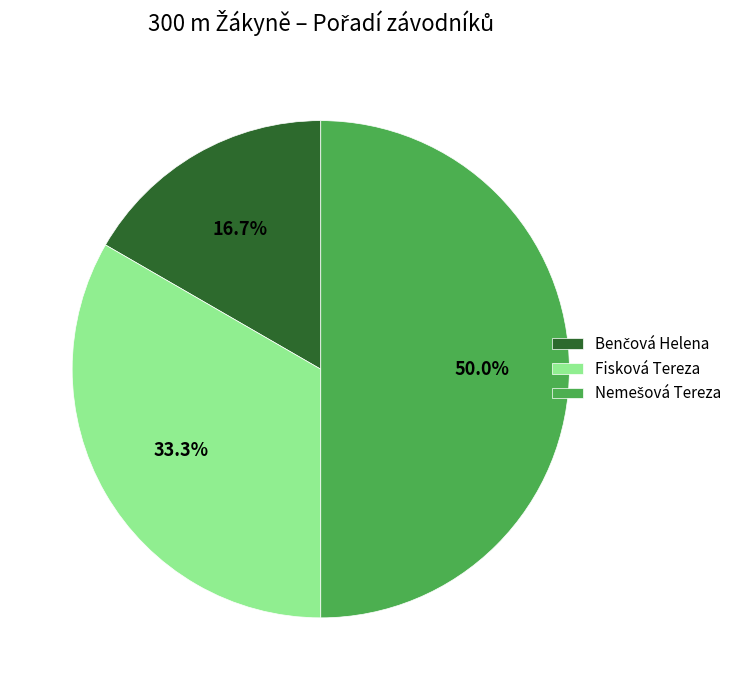

To the nearest percent, what is the average slice percentage?

33%